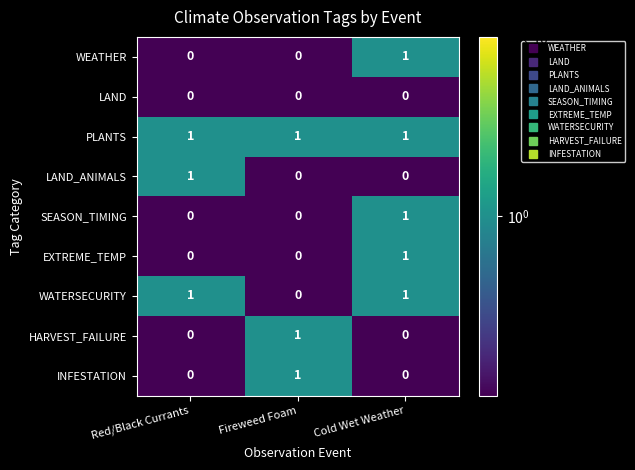

Reading right to left, what are all the values shown in this chart?

WEATHER: Cold Wet Weather=1	Fireweed Foam=0	Red/Black Currants=0
LAND: Cold Wet Weather=0	Fireweed Foam=0	Red/Black Currants=0
PLANTS: Cold Wet Weather=1	Fireweed Foam=1	Red/Black Currants=1
LAND_ANIMALS: Cold Wet Weather=0	Fireweed Foam=0	Red/Black Currants=1
SEASON_TIMING: Cold Wet Weather=1	Fireweed Foam=0	Red/Black Currants=0
EXTREME_TEMP: Cold Wet Weather=1	Fireweed Foam=0	Red/Black Currants=0
WATERSECURITY: Cold Wet Weather=1	Fireweed Foam=0	Red/Black Currants=1
HARVEST_FAILURE: Cold Wet Weather=0	Fireweed Foam=1	Red/Black Currants=0
INFESTATION: Cold Wet Weather=0	Fireweed Foam=1	Red/Black Currants=0